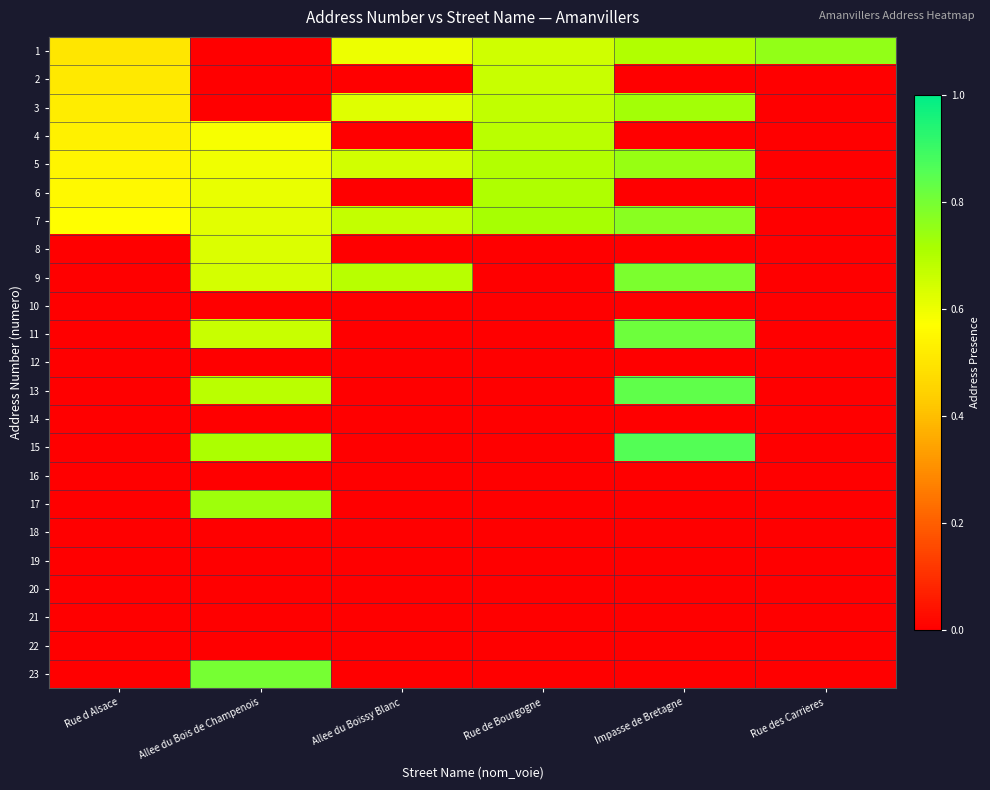

At which category is the sum across all series the highest?

Allee du Bois de Champenois